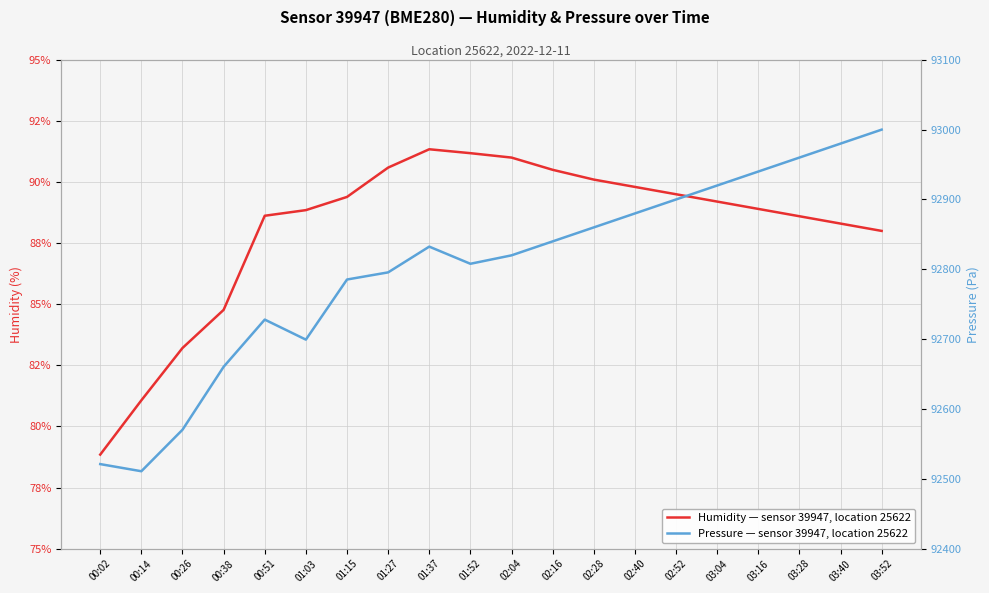

True or false: pressure and humidity intersect in this chart.

False